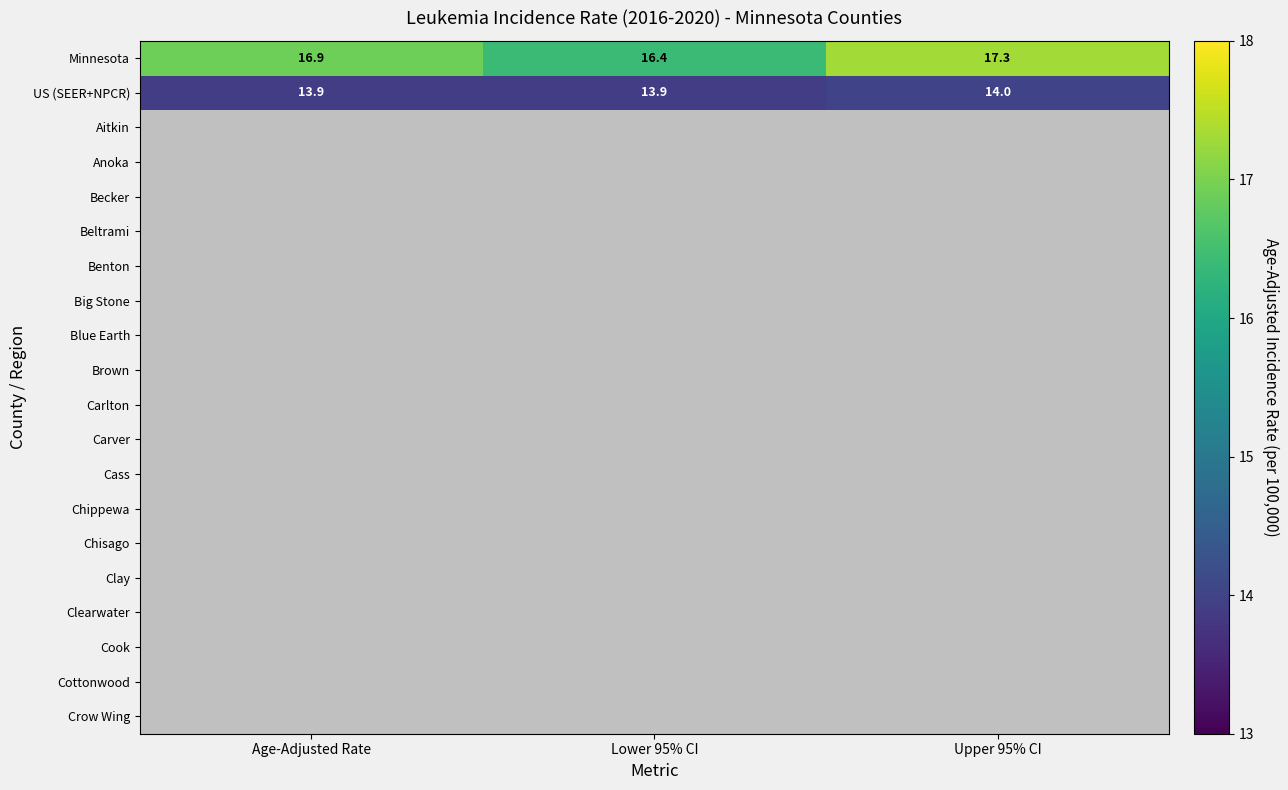

Which label corresponds to the largest value in the chart?

Upper 95% CI